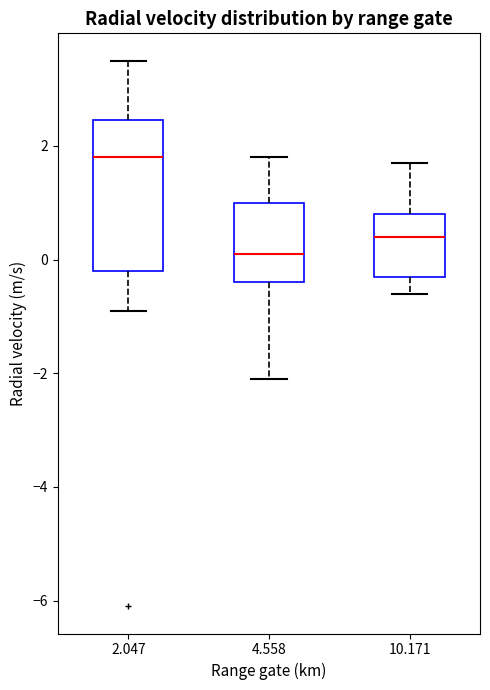

Which box's median line is the lowest?

4.558